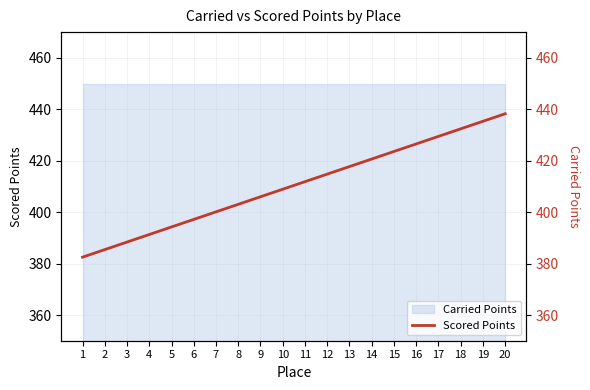

Rank the categories by value from lowest to highest.

1, 2, 3, 4, 5, 6, 7, 8, 9, 10, 11, 12, 13, 14, 15, 16, 17, 18, 19, 20